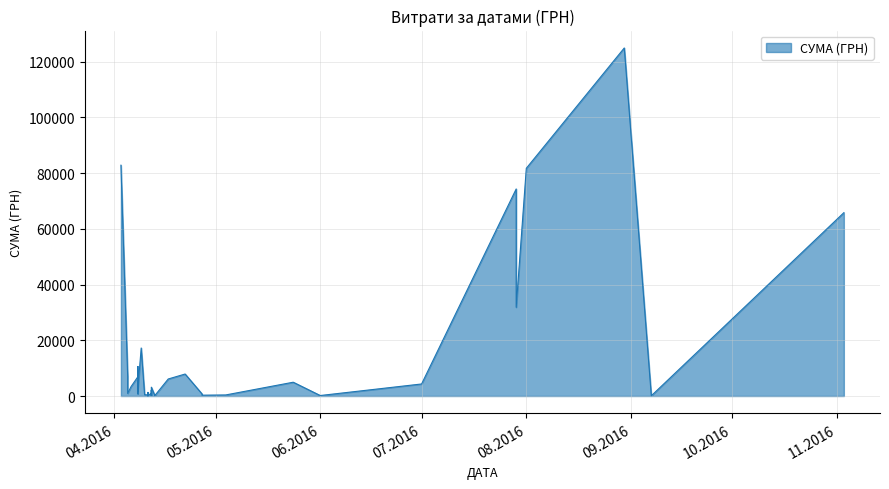

How many values are below 2493?

20